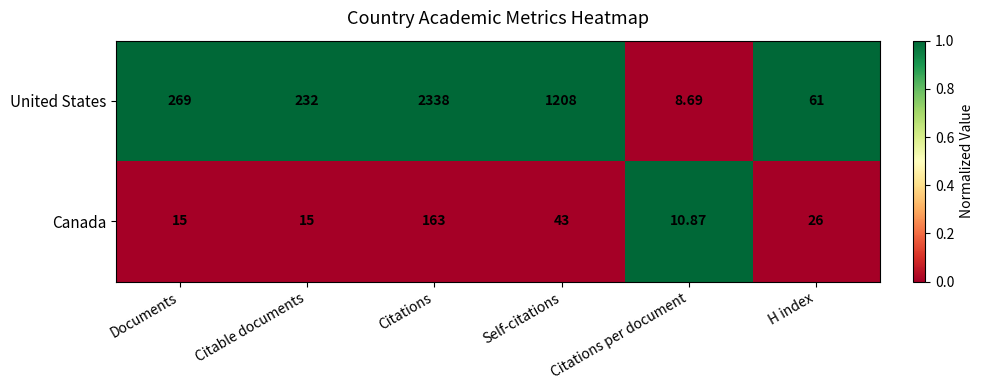

Where does the Canada series first go above 26?

Citations